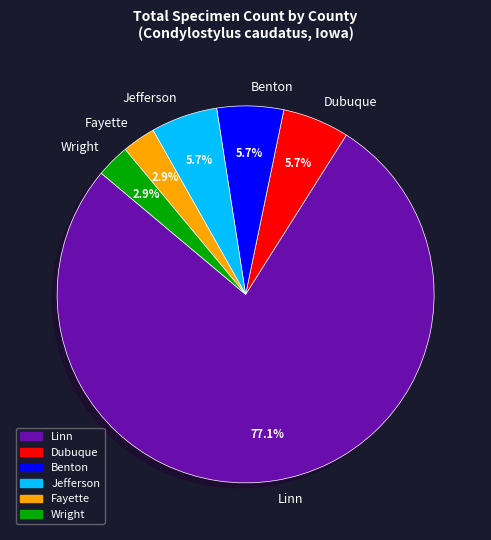

Combined, what portion of the pie is Wright and Benton?

8.6%